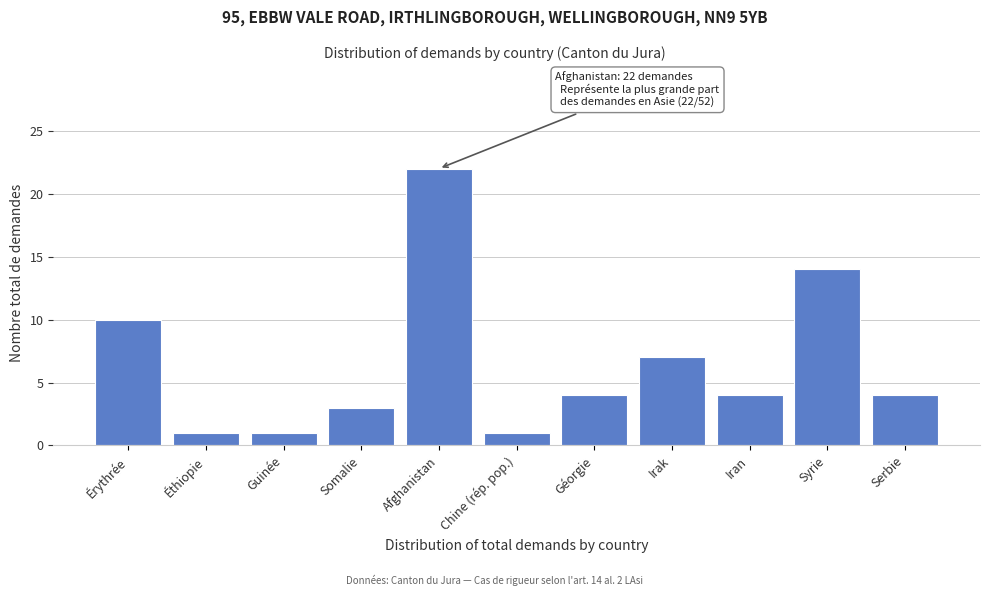

Reading left to right, list all the values displayed in this chart.

10	1	1	3	22	1	4	7	4	14	4